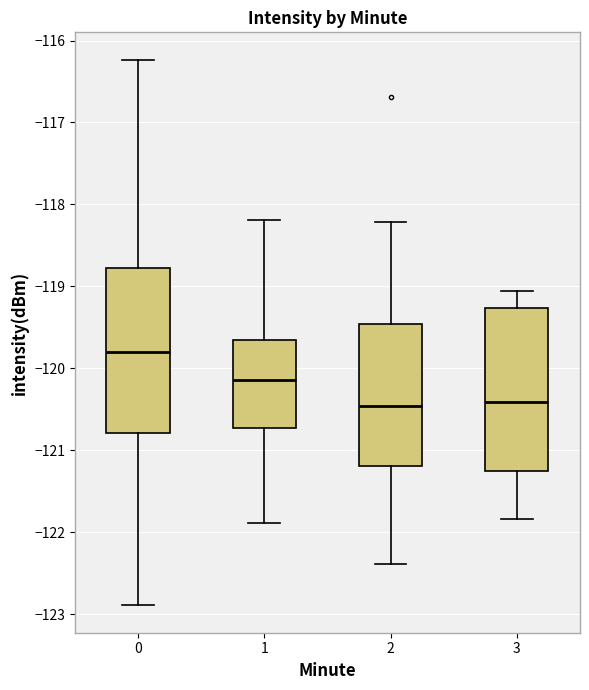

Reading left to right, read every box against the y-axis: the position of its median line, the range the box covers, and the ends of its whiskers. The values are not printed on the chart, so give them approximately, as read against the axis.

0: median -119.8, box -120.8 to -118.8, whiskers -122.9 to -116.2
1: median -120.1, box -120.7 to -119.7, whiskers -121.9 to -118.2
2: median -120.5, box -121.2 to -119.5, whiskers -122.4 to -118.2
3: median -120.4, box -121.3 to -119.3, whiskers -121.8 to -119.1